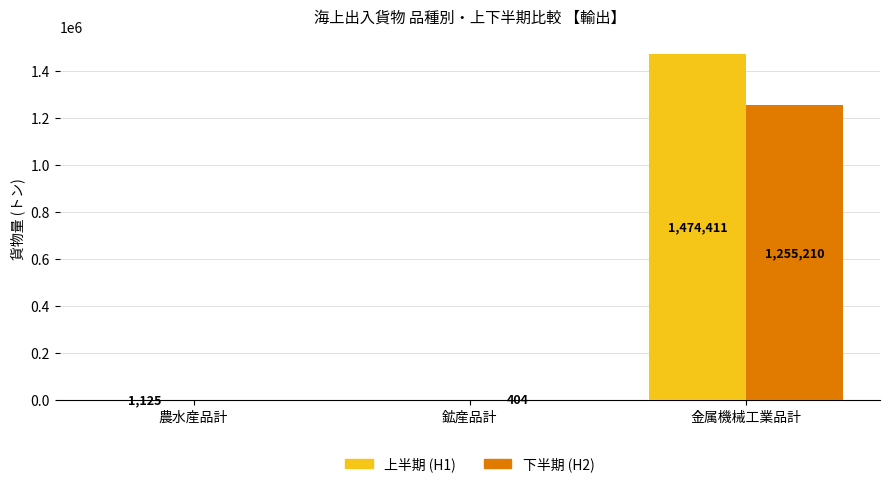

Are the bars grouped side by side (vs. stacked)?

Yes